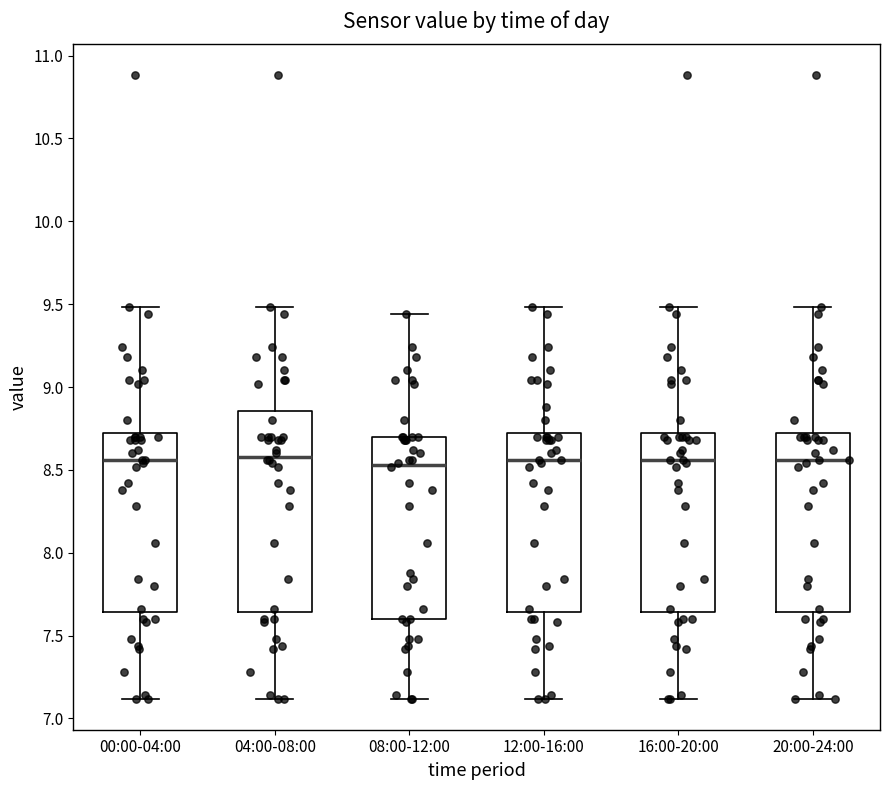

Where does the median line of the box for 20:00-24:00 sit on the y-axis? The values are not printed on the chart, so give them approximately, as read against the axis.

8.55